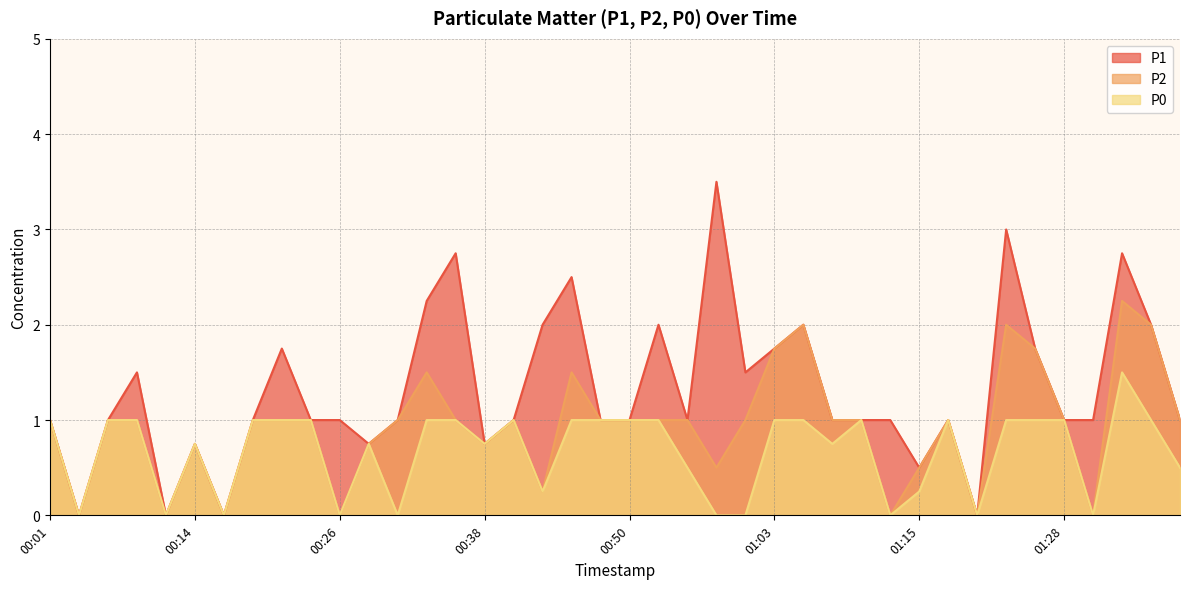

True or false: P0 has more than 1 interior local peaks.

True